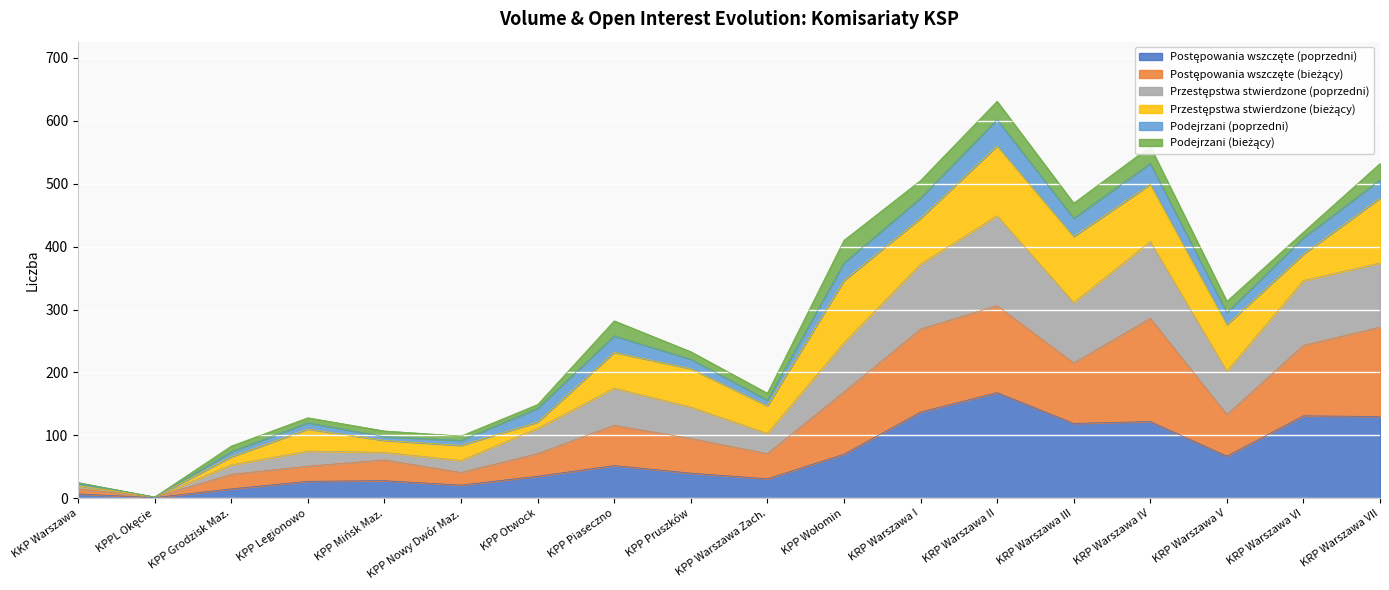

What is the total value across all series at KPP Piaseczno?

282